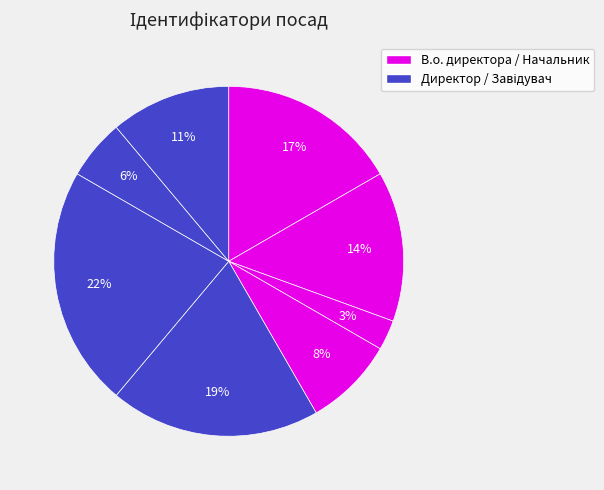

Count the number of slices in the pie.

8